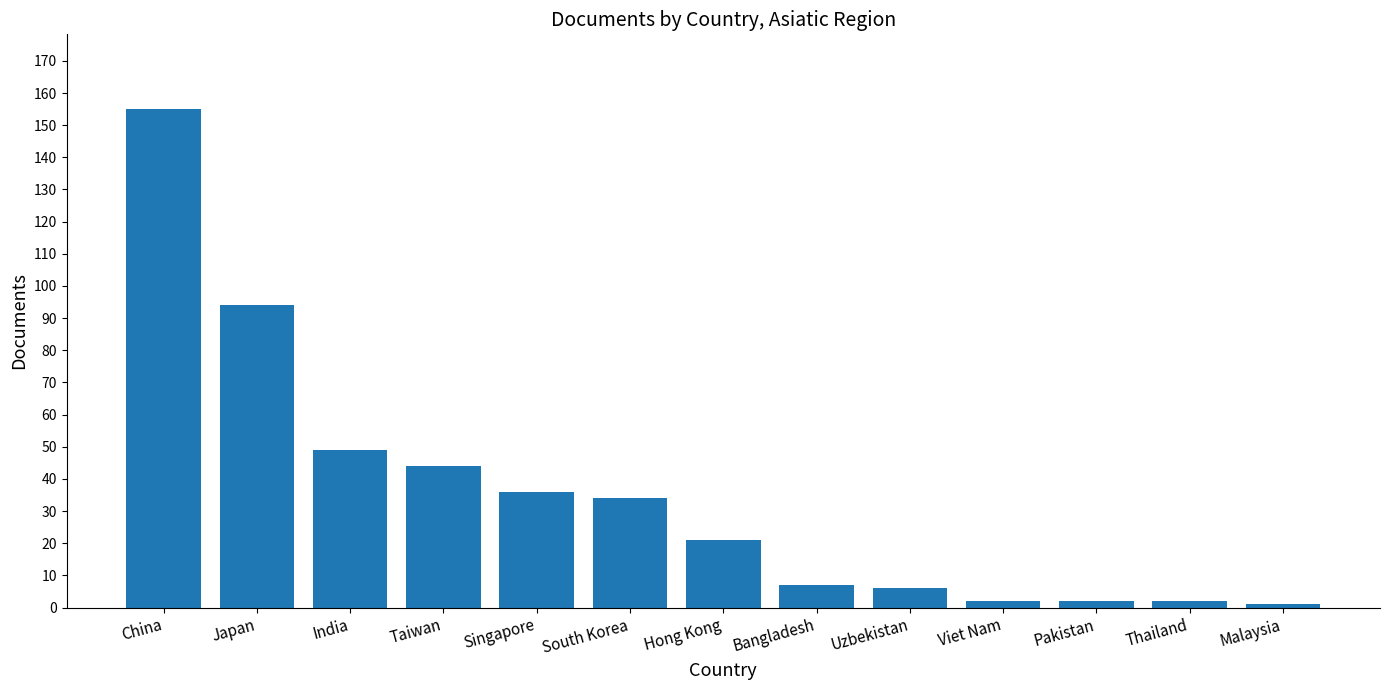

The value at Malaysia is 1. True or false?

True